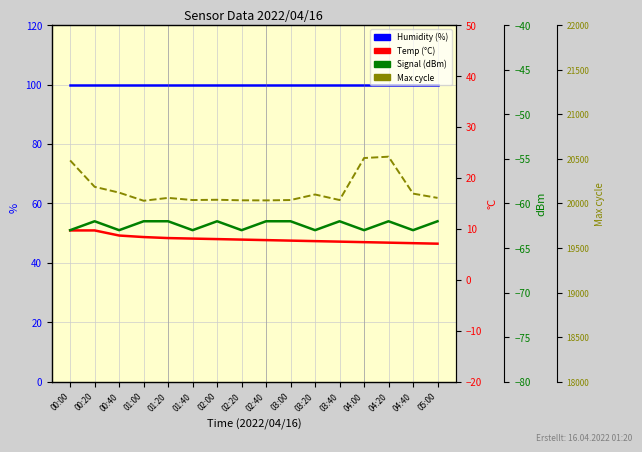

List the series in order of their peak value, lowest first.

Signal, Temp, Humidity, Max_cycle